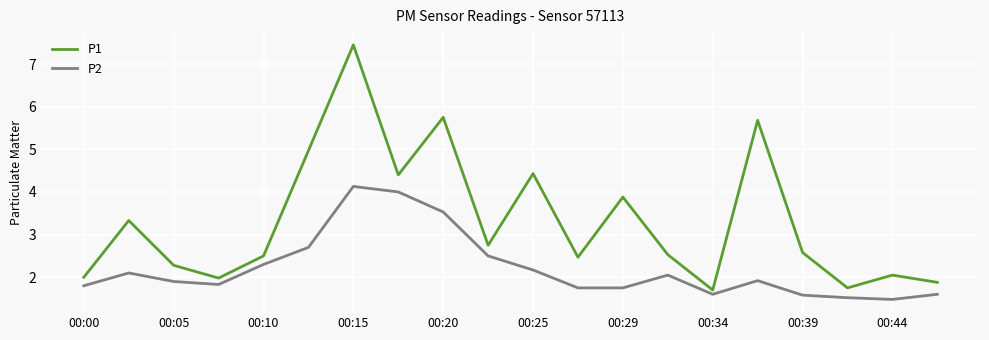

What is the average value of the P1 series?

3.3